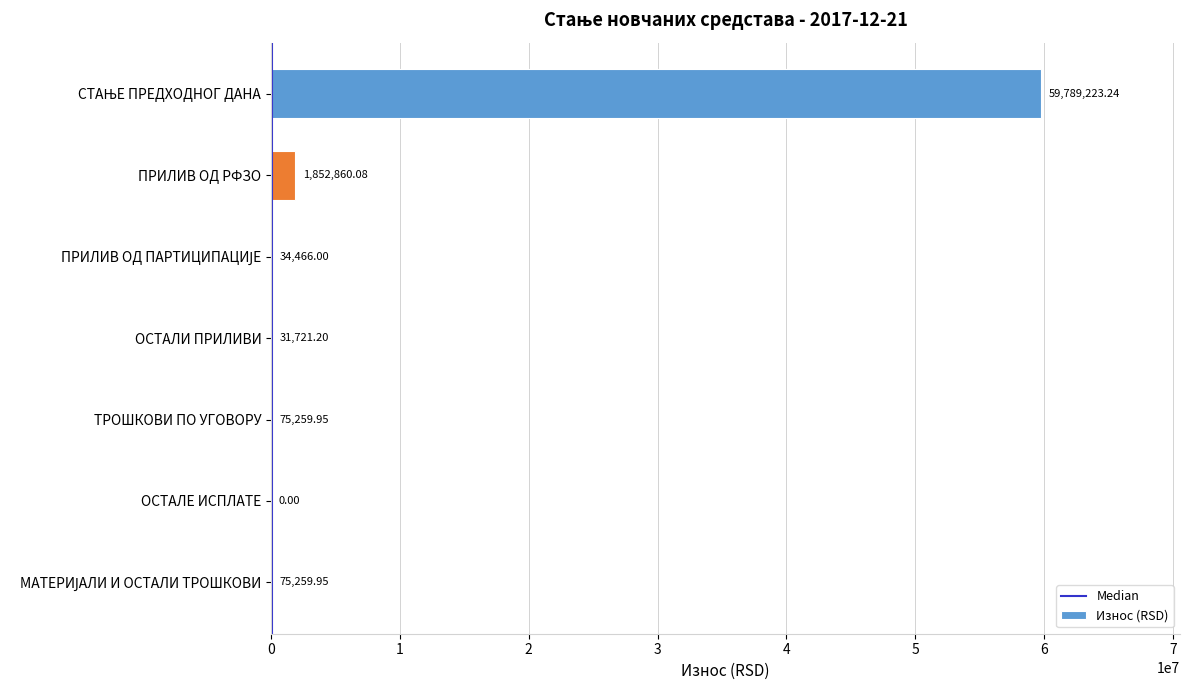

How many values are above zero?

6